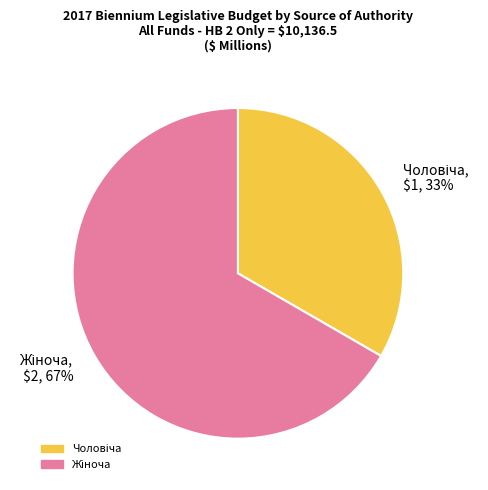

To the nearest percent, what is the average slice percentage?

50%